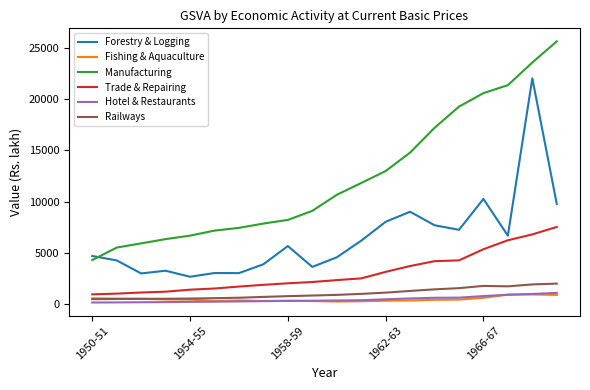

What is the maximum value for Railways?

1981.7